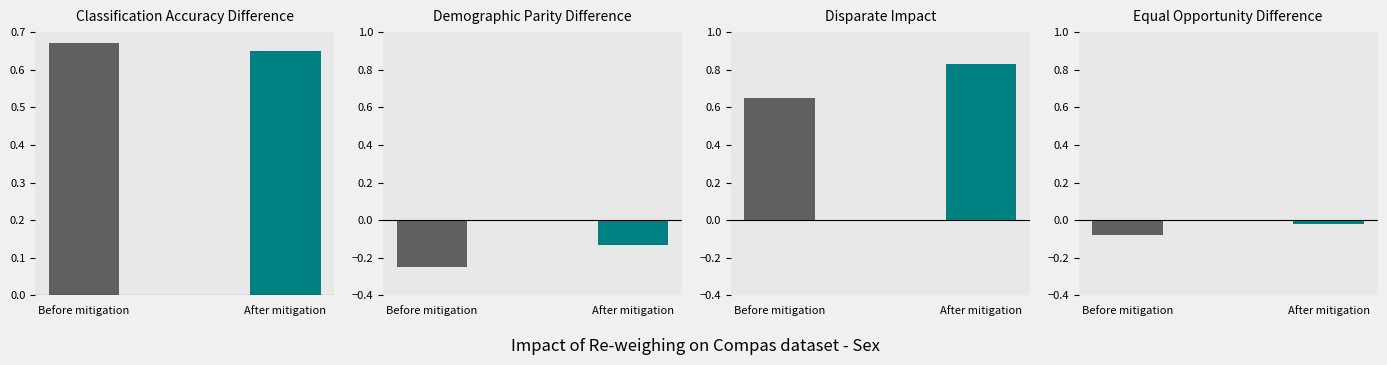

What is the total value across all series at 3?

-0.1